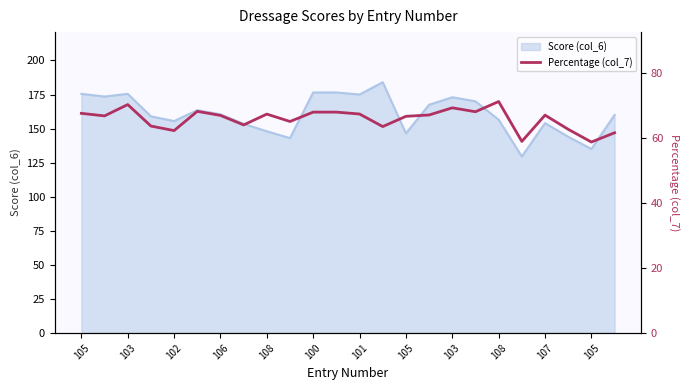

Is it true that the value at 19 is 22.4?

False